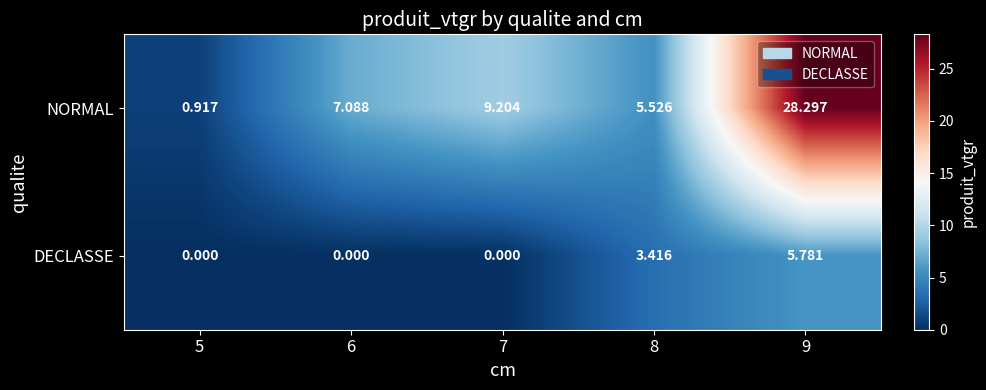

Between 5 and 8, which series saw the biggest shift?

NORMAL